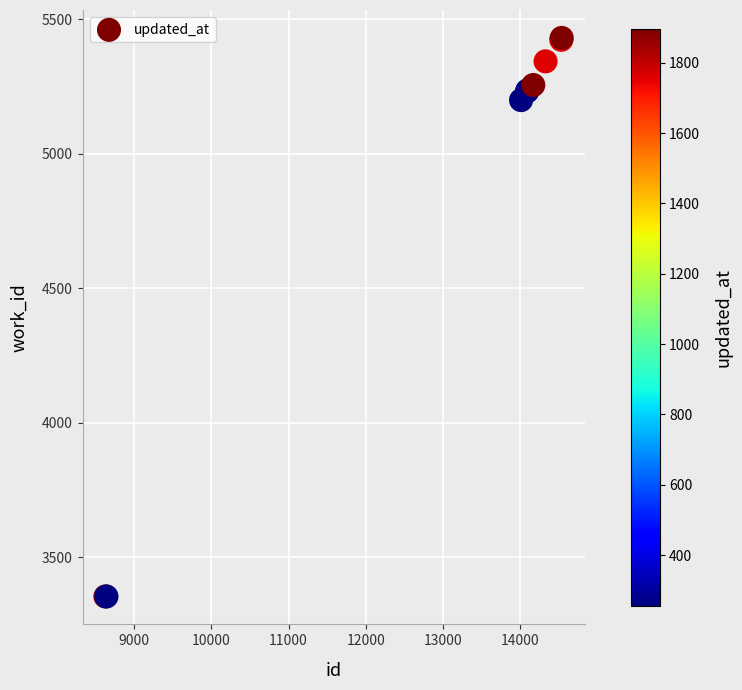

What Y value in the scatter plot is closest to 4392?

5199